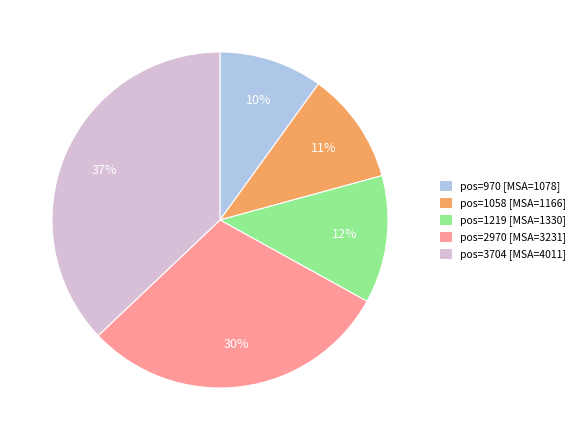

Is it true that pos=3704 [MSA=4011] is 37% of the pie?

True